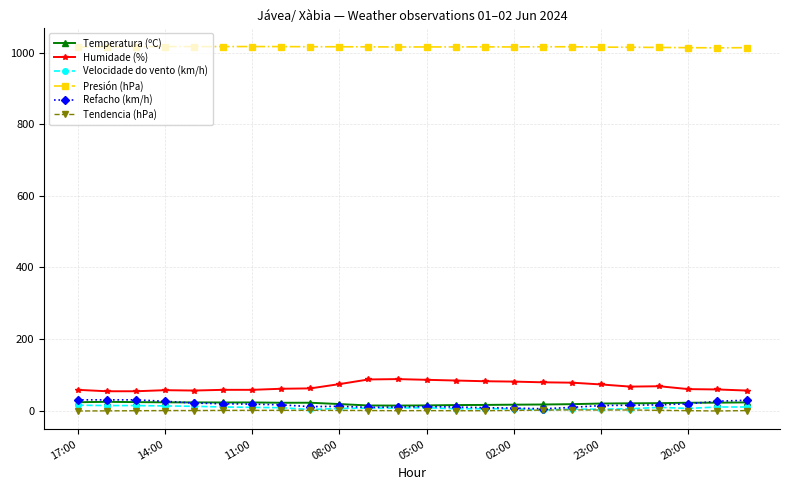

At how many categories does at least one series exceed 292?

24